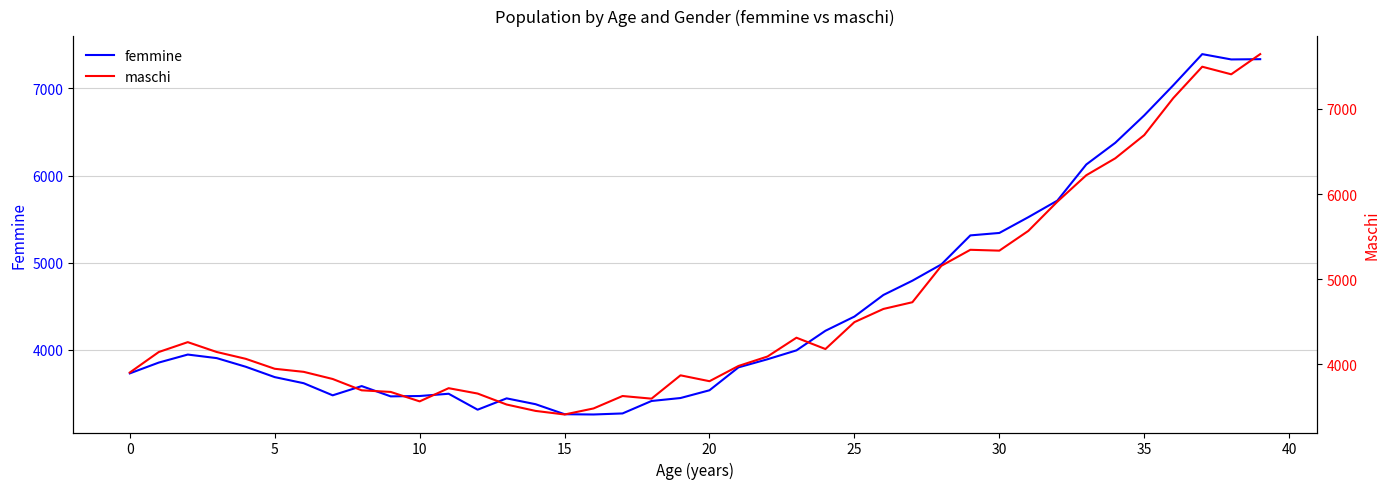

What is the minimum value for femmine?

3257